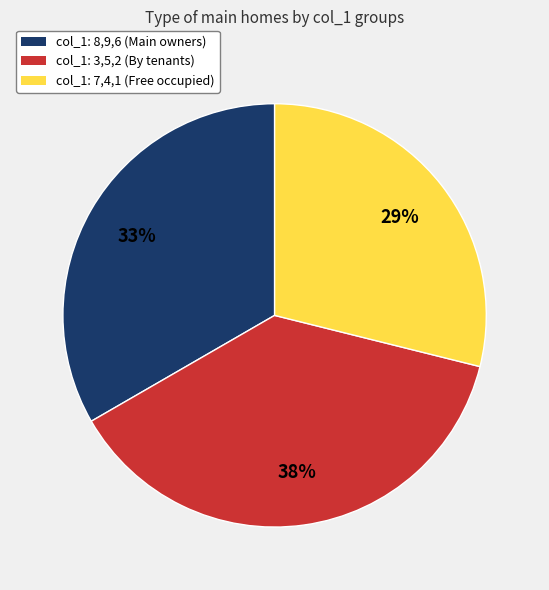

Is there a majority slice in this chart?

No